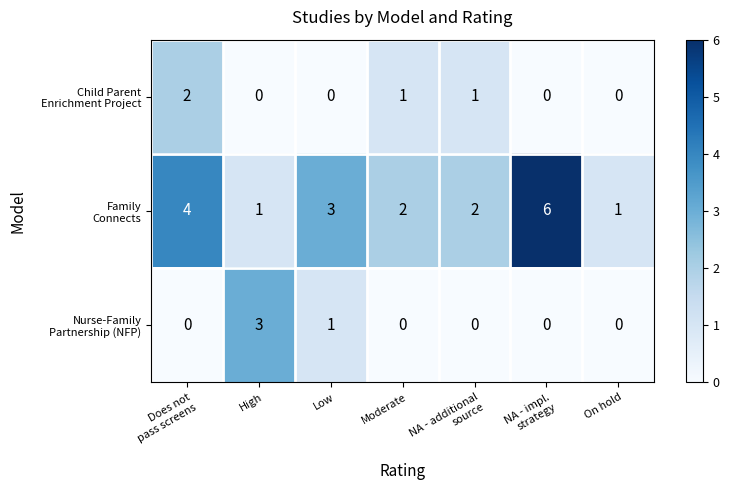

What is the maximum value shown in the chart?

6